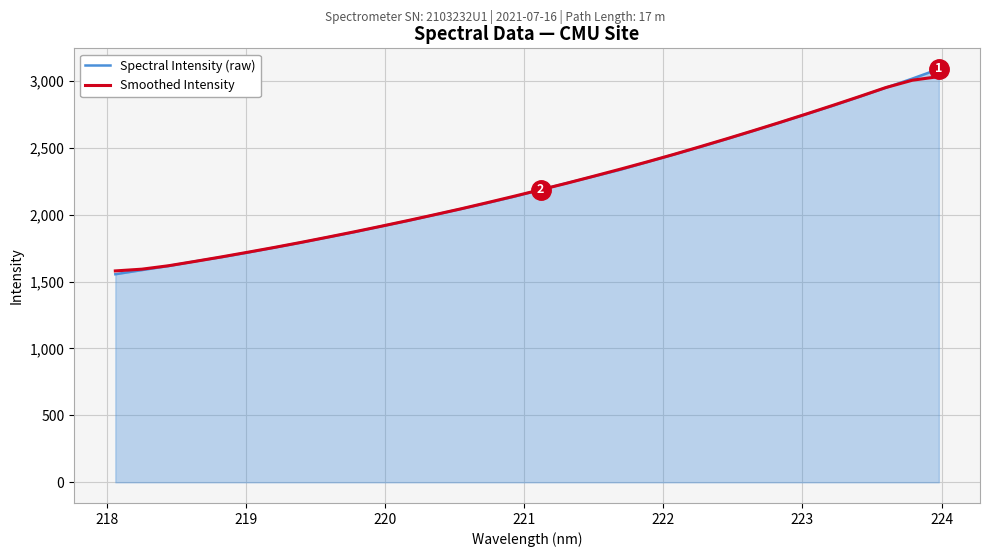

What is the minimum value for Spectral Intensity (raw)?

1554.9